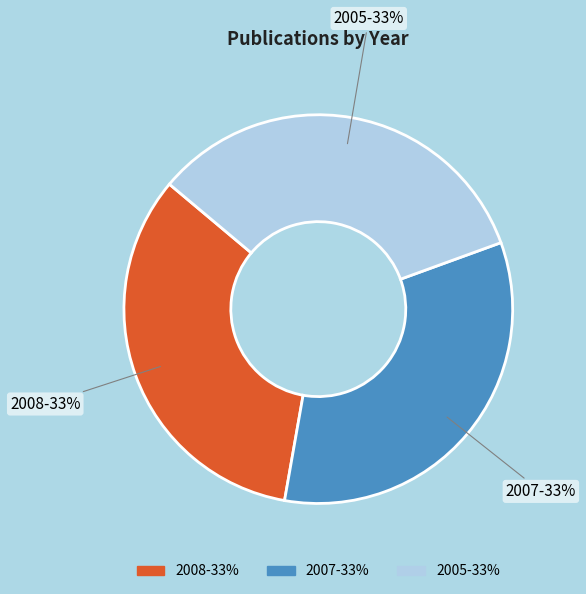

What percentage is the 2007 slice, to the nearest percent?

33%